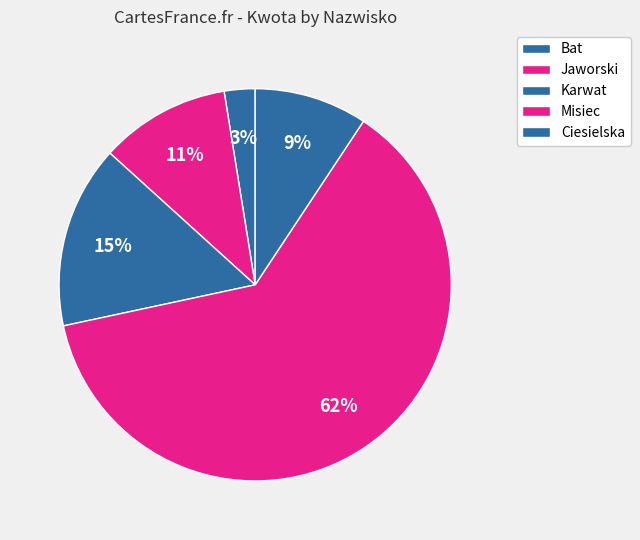

Count the number of slices in the pie.

5